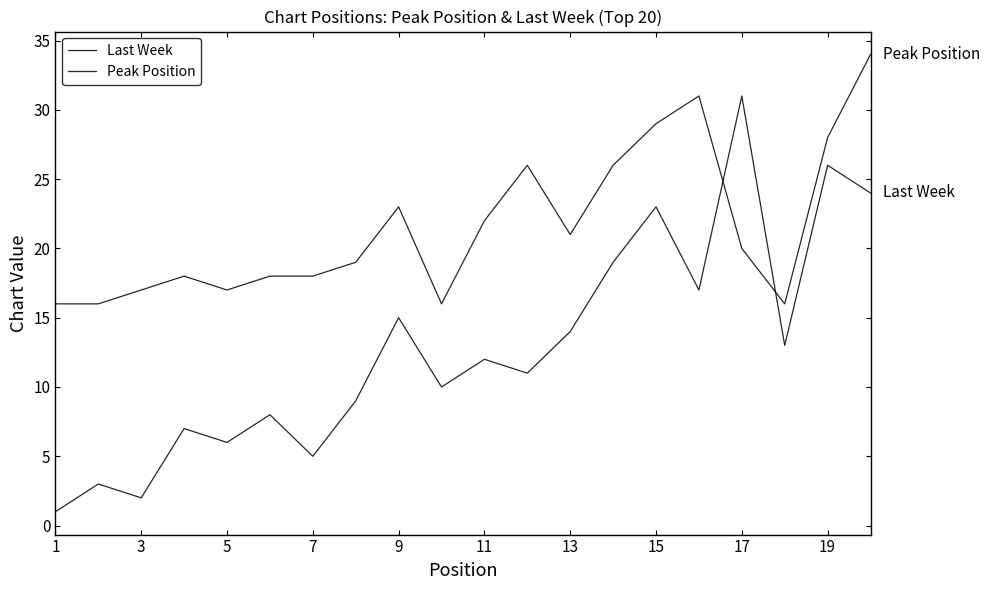

What is the difference between the maximum and second lowest values in the Last Week series?

29